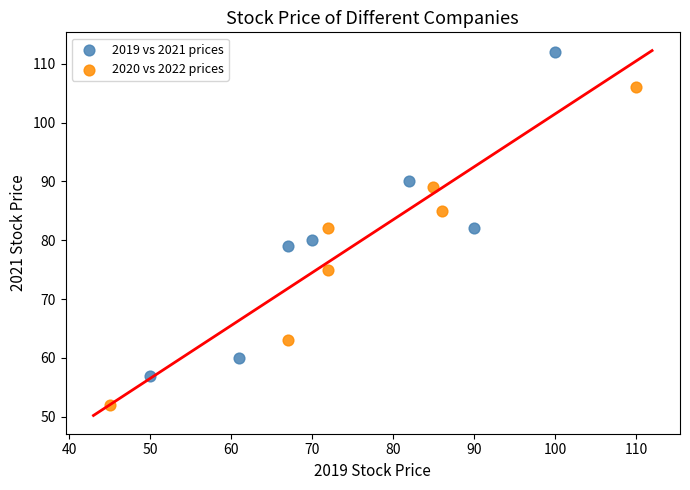

Which series has the widest spread of Y values?

2019 vs 2021 prices